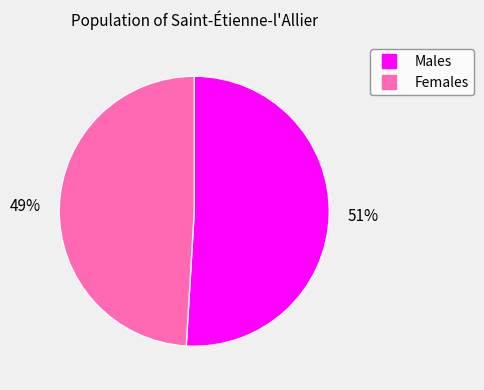

To the nearest percent, what is the average slice percentage?

50%